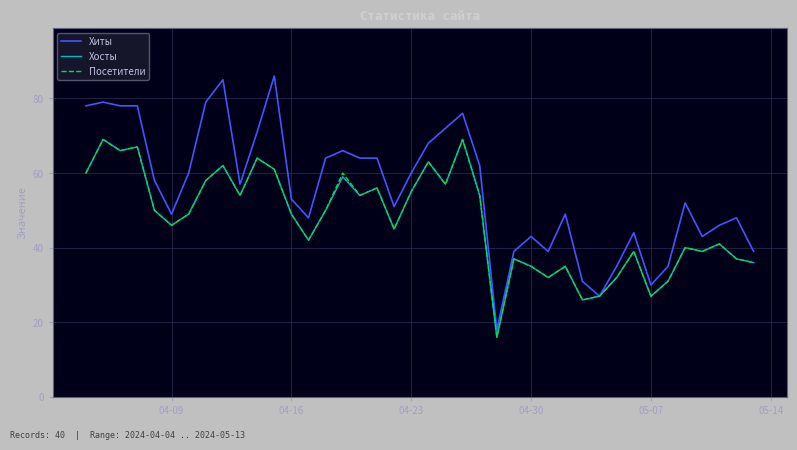

What is the greatest value displayed?

86